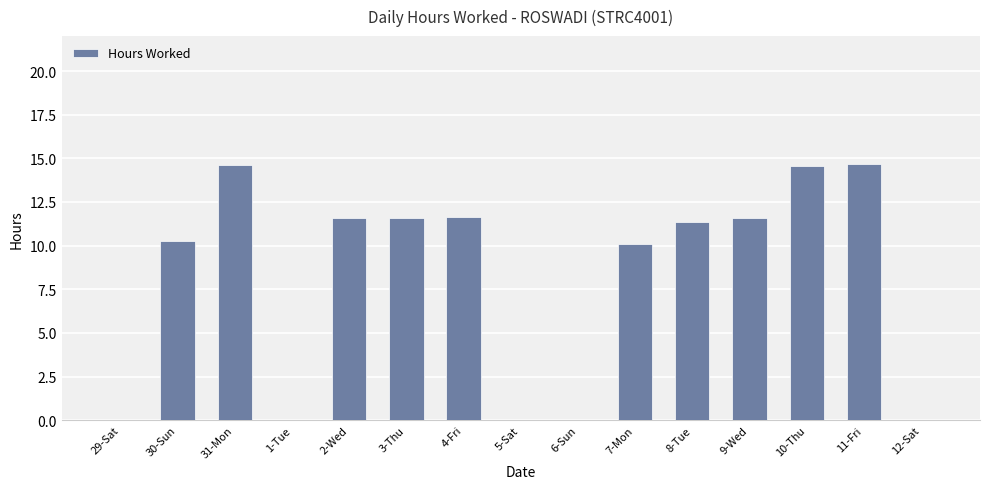

At which label does the data first exceed 11?

31-Mon